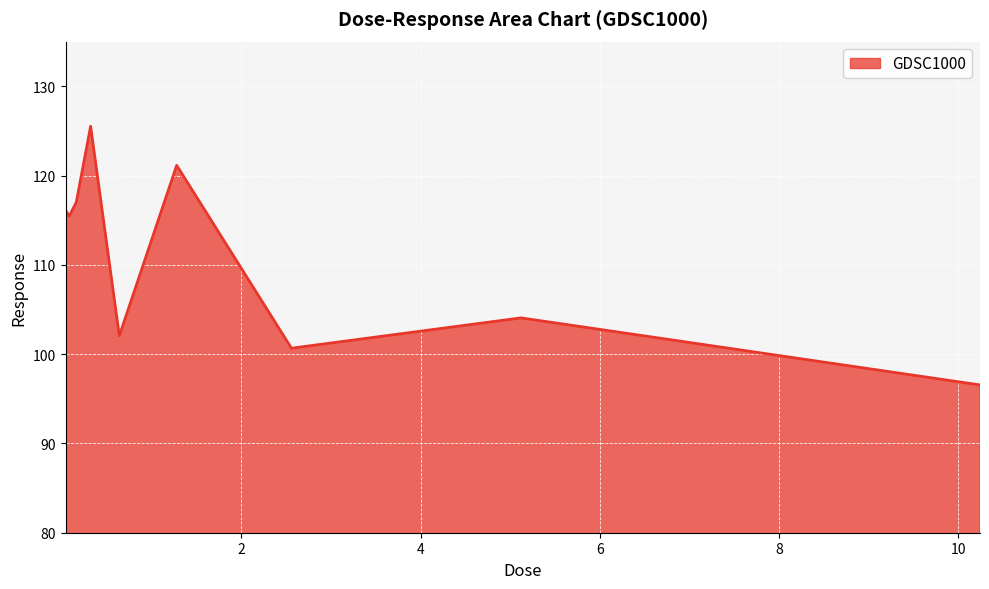

What is the greatest value displayed?

125.5